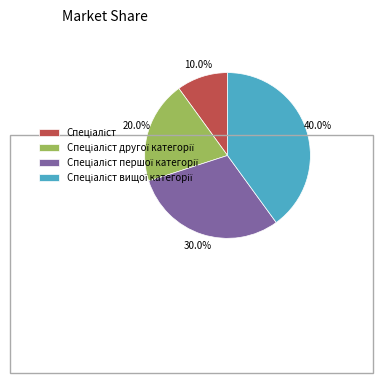

Does any single category account for the majority?

No